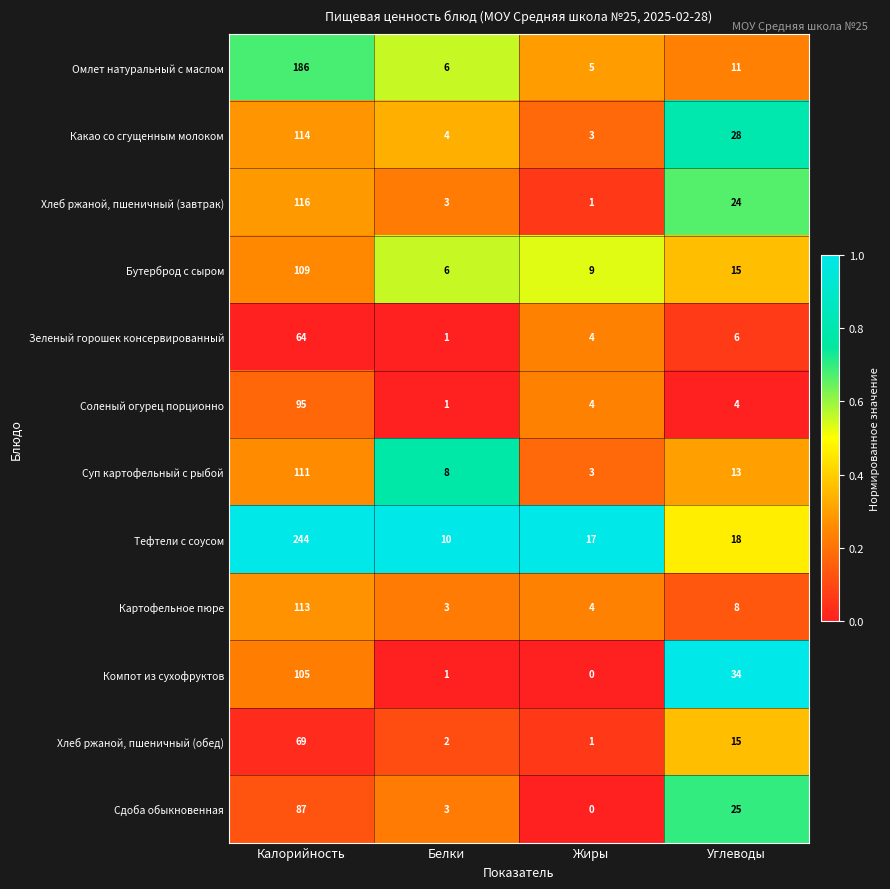

Which series changed the most between Калорийность and Белки?

Тефтели с соусом